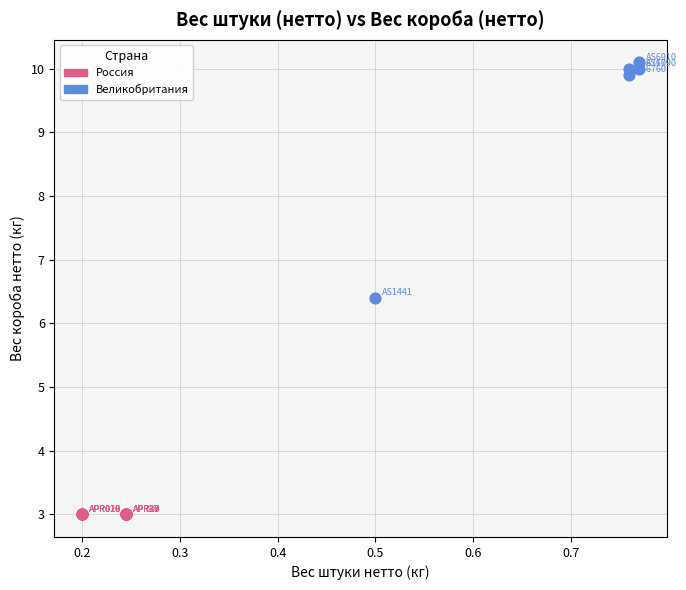

Which series contains the lowest Y value?

Россия